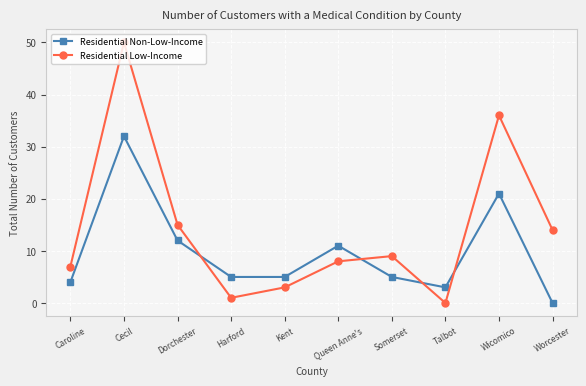

How many positive values does the Residential Low-Income series have?

9